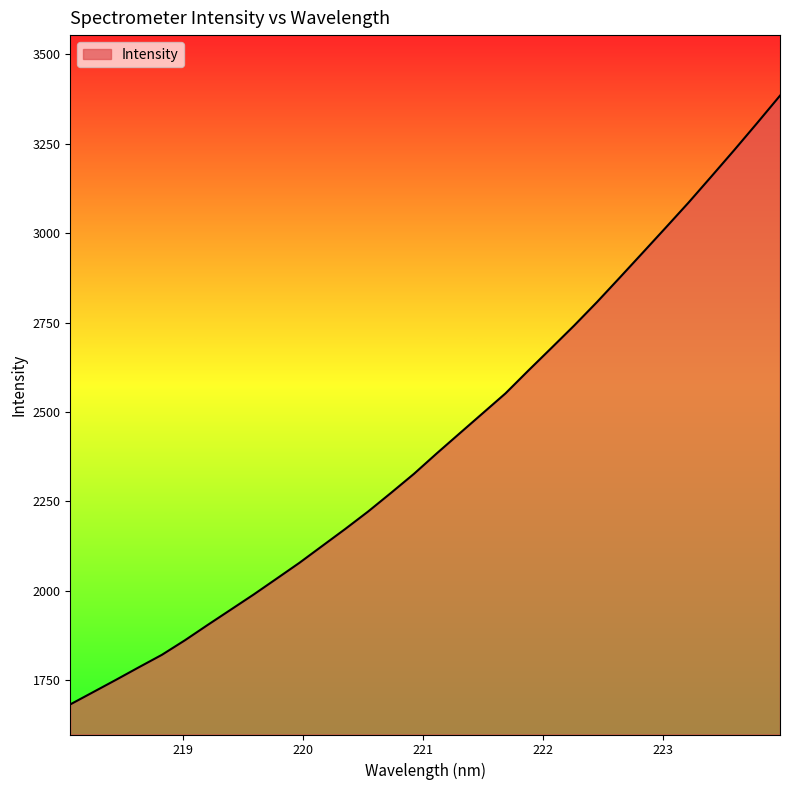

What is the difference between the maximum and minimum values?

1701.4